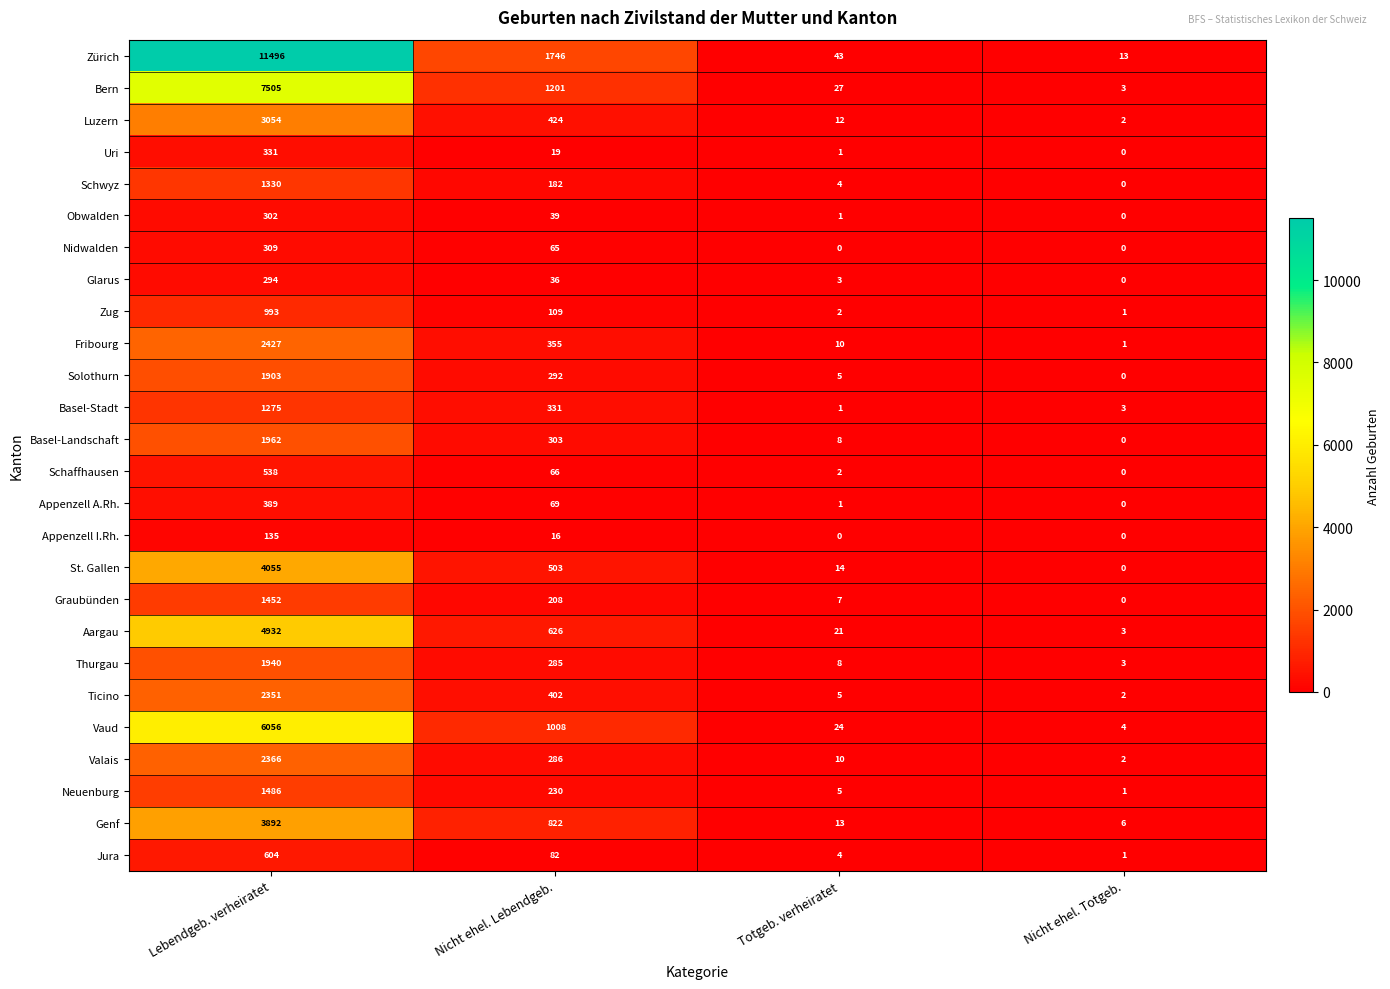

Rank the categories by Bern value from lowest to highest.

Nicht ehel. Totgeb., Totgeb. verheiratet, Nicht ehel. Lebendgeb., Lebendgeb. verheiratet